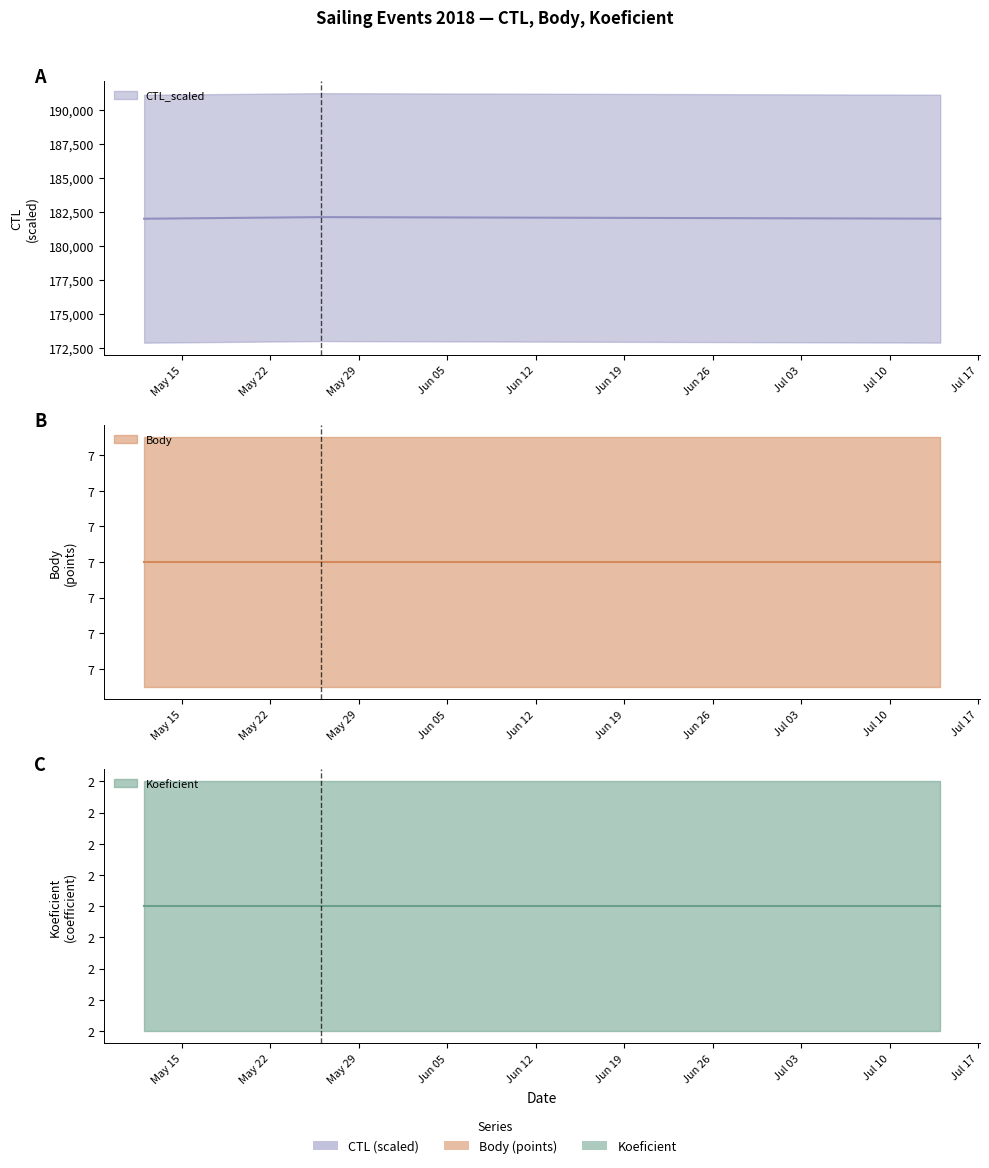

Where is CTL_scaled nearest to the value 182060?

2018-07-14